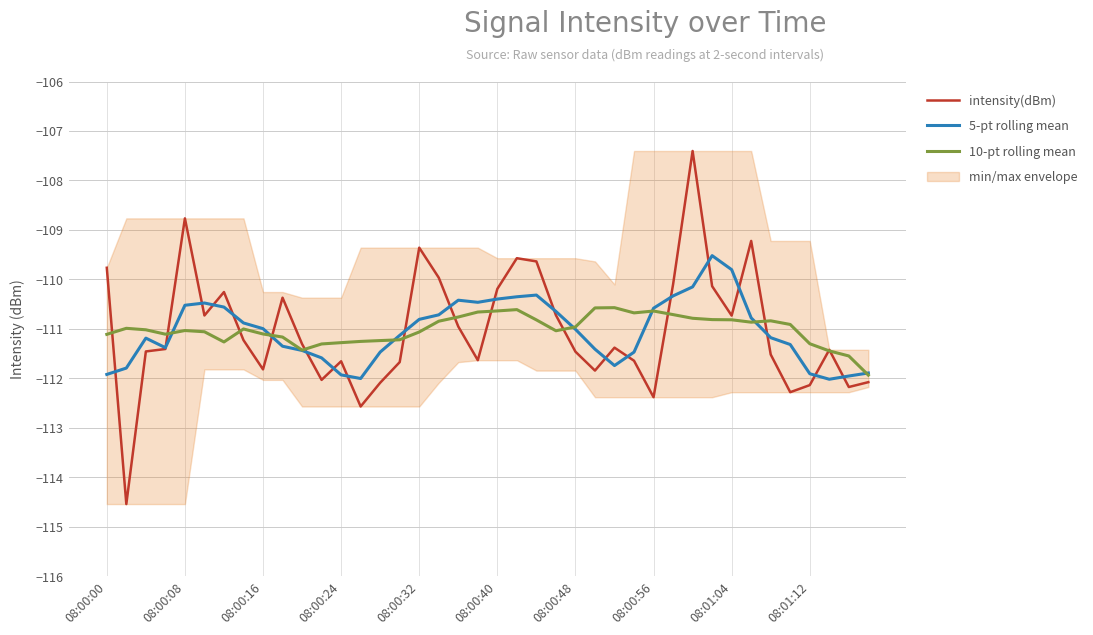

True or false: intensity(dBm) has a value of -110.2 at 08:00:40.

True